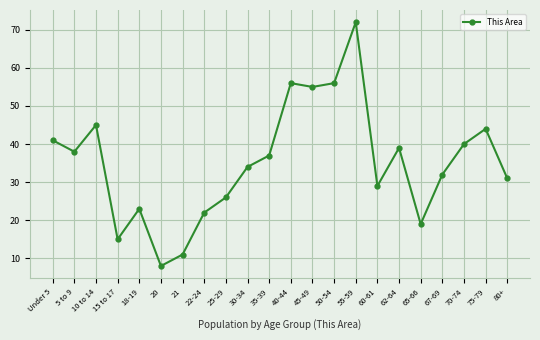

Reading right to left, extract all data points from this chart.

31	44	40	32	19	39	29	72	56	55	56	37	34	26	22	11	8	23	15	45	38	41